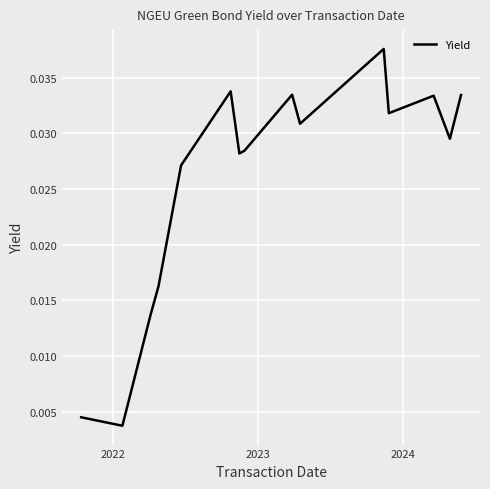

How many lines are shown in the chart?

1